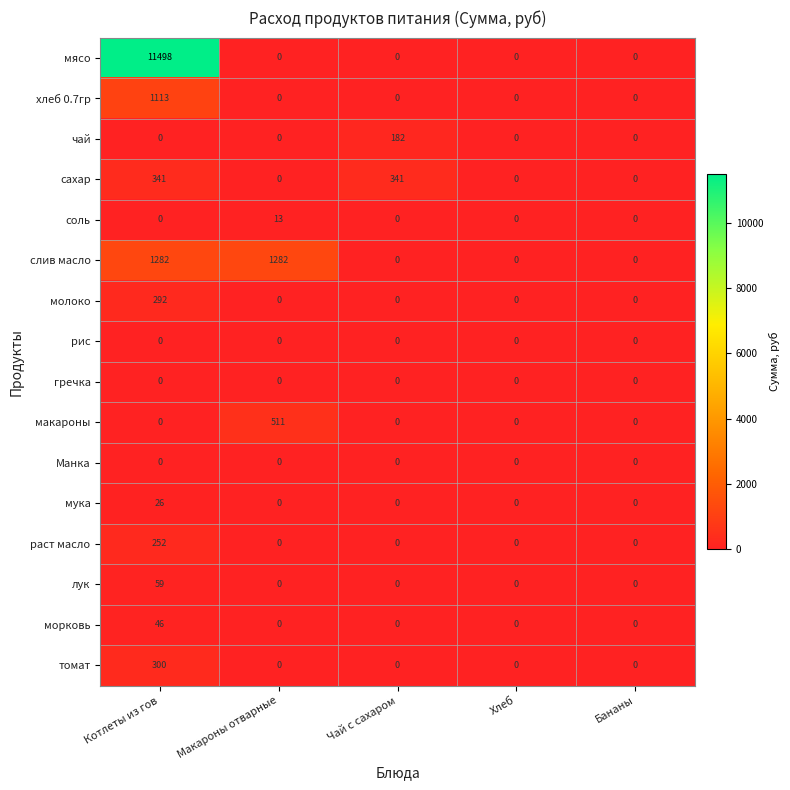

What is the sum of all лук values?

59